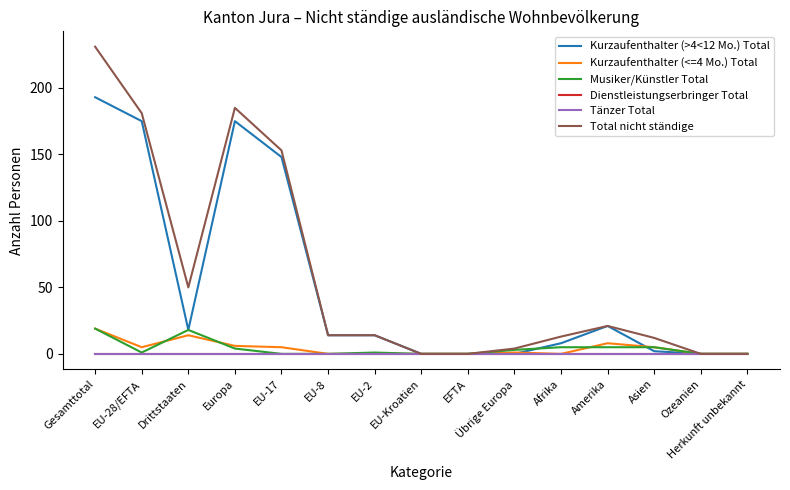

Is this an area chart (filled region under the line)?

No